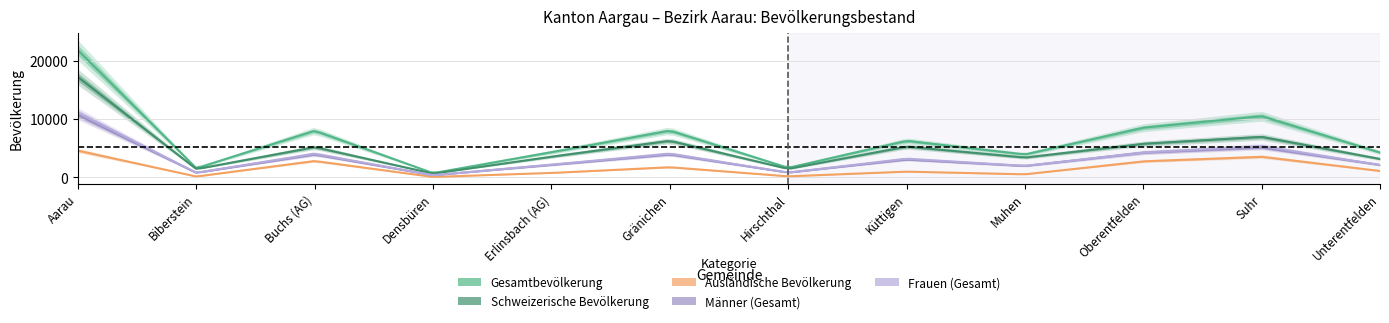

Which series has the largest range (max minus min)?

Gesamtbevölkerung